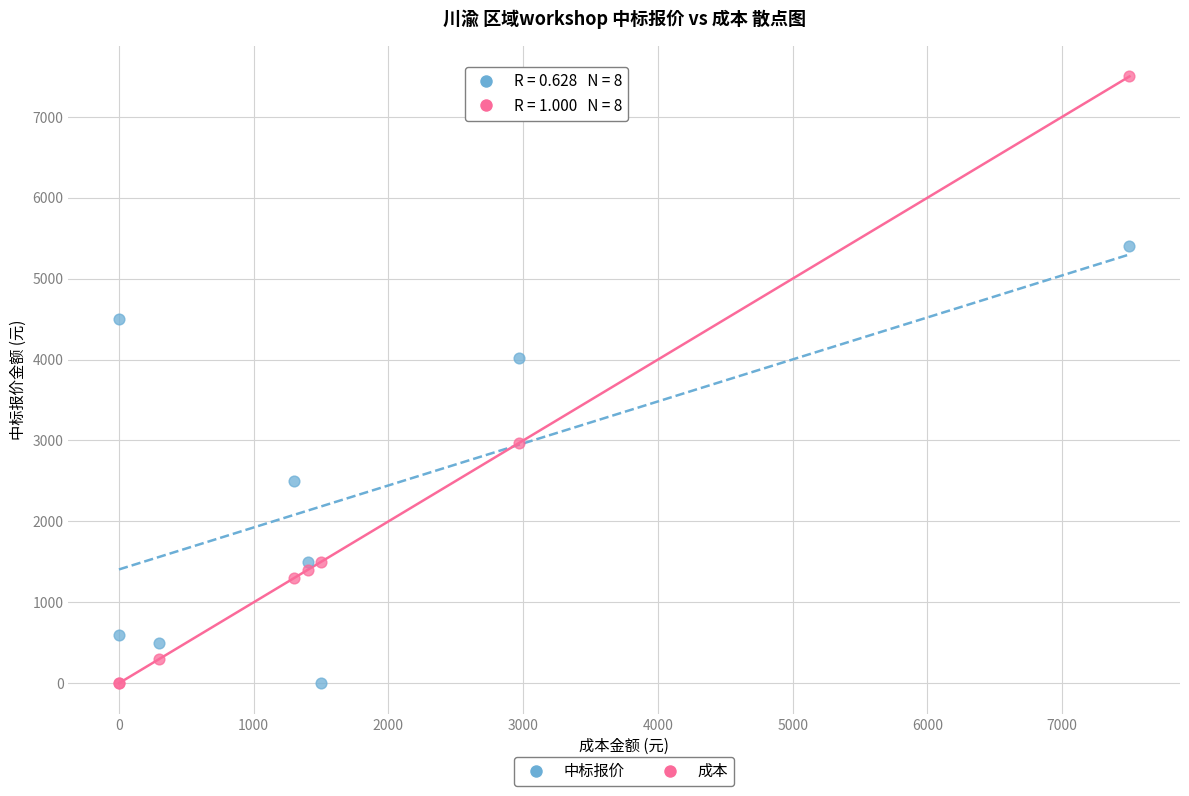

Across all series, what Y value is closest to 3750?

4020